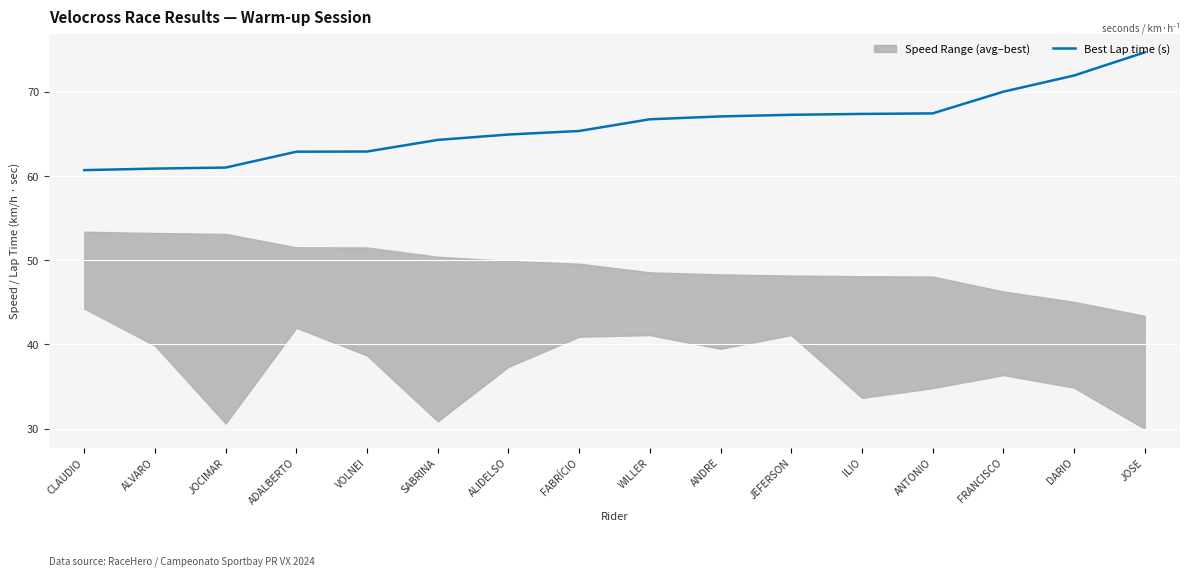

True or false: the data shows 64.3 at SABRINA.

True